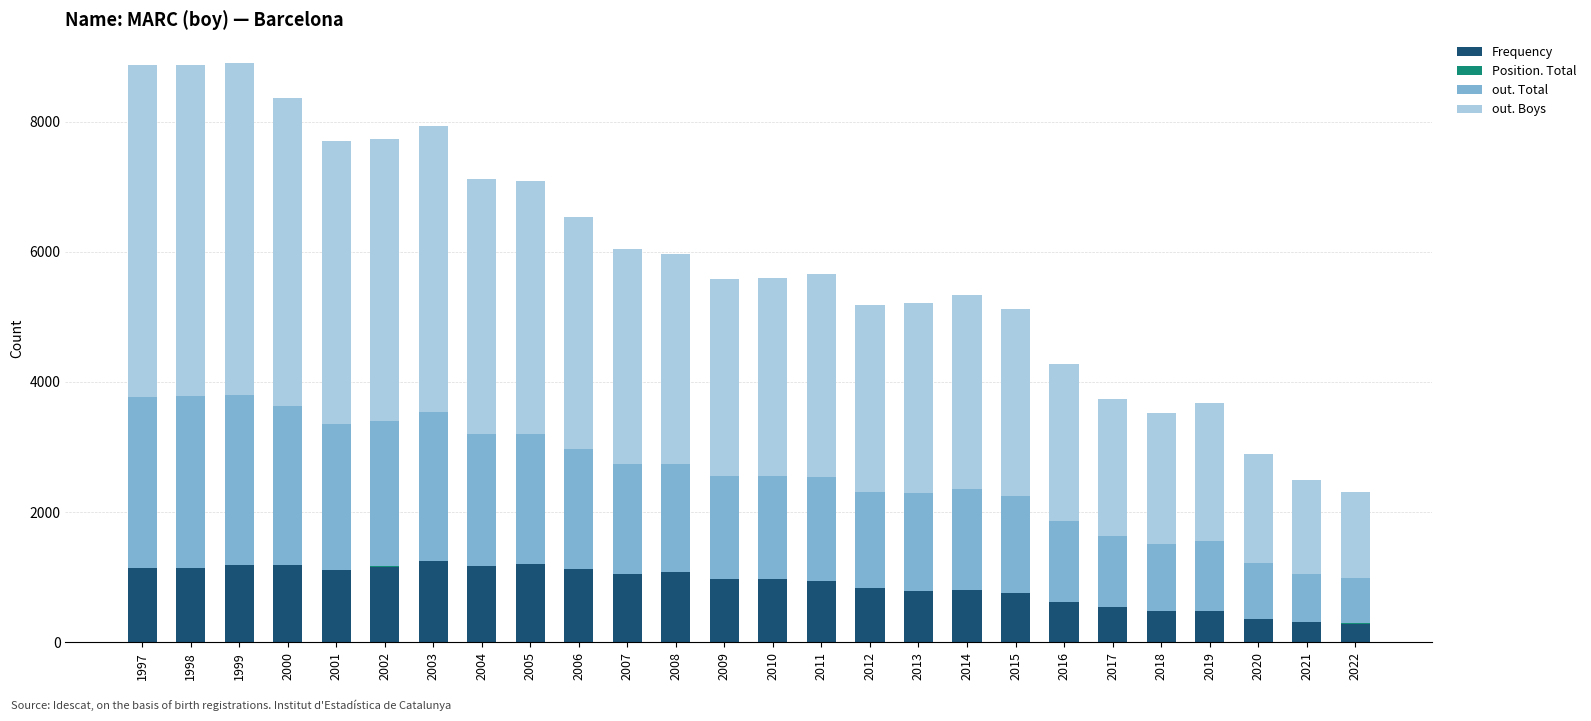

What is the maximum value for Frequency?

1255